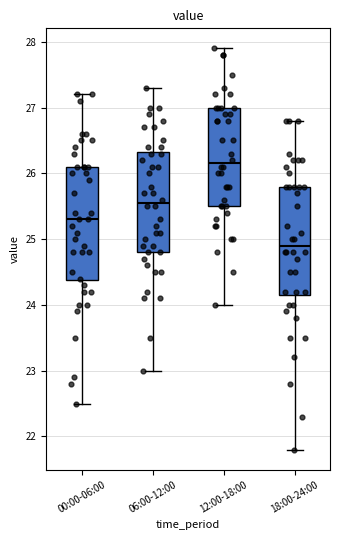

Reading left to right, transcribe this box plot: for each box, give where its median line is, the range the box spans, and where its two whiskers end, as read against the y-axis. The values are not printed on the chart, so give them approximately, as read against the axis.

00:00-06:00: median 25.3, box 24.4 to 26.1, whiskers 22.5 to 27.2
06:00-12:00: median 25.6, box 24.8 to 26.3, whiskers 23.0 to 27.3
12:00-18:00: median 26.2, box 25.5 to 27.0, whiskers 24.0 to 27.9
18:00-24:00: median 24.9, box 24.2 to 25.8, whiskers 21.8 to 26.8